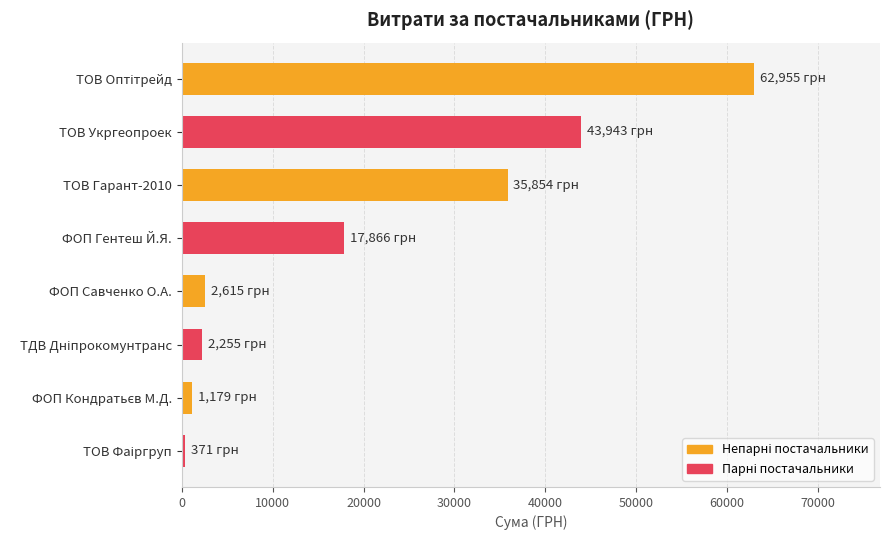

What is the greatest value displayed?

62955.0